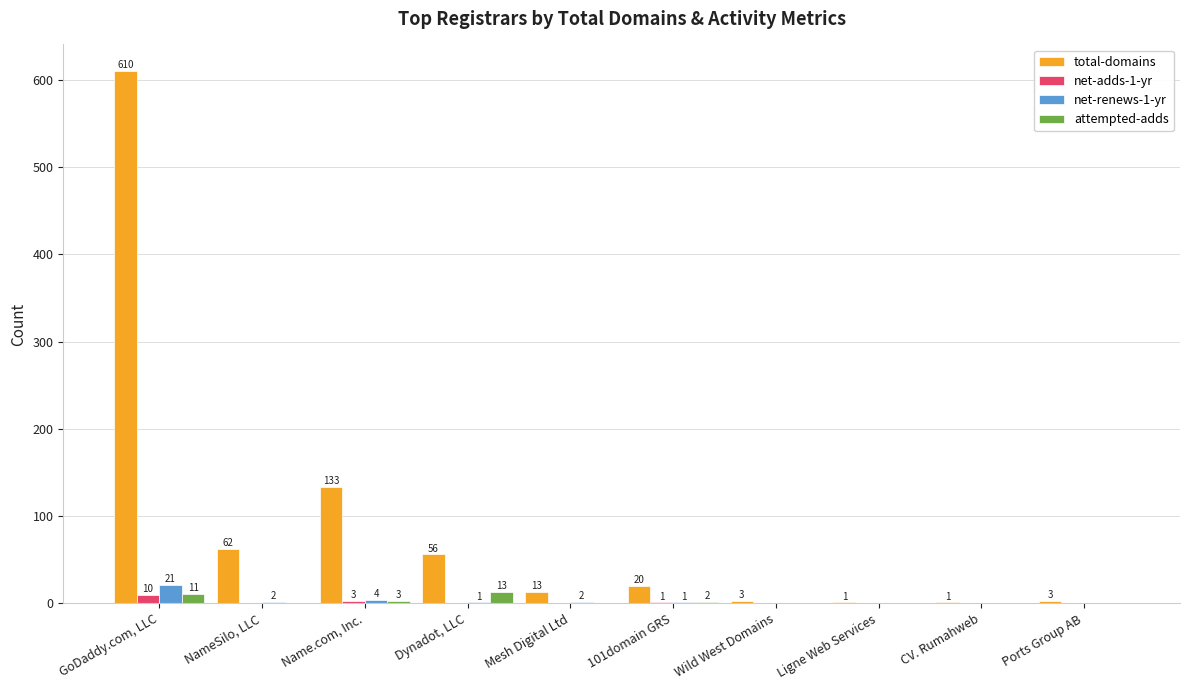

How many groups of bars are there?

10